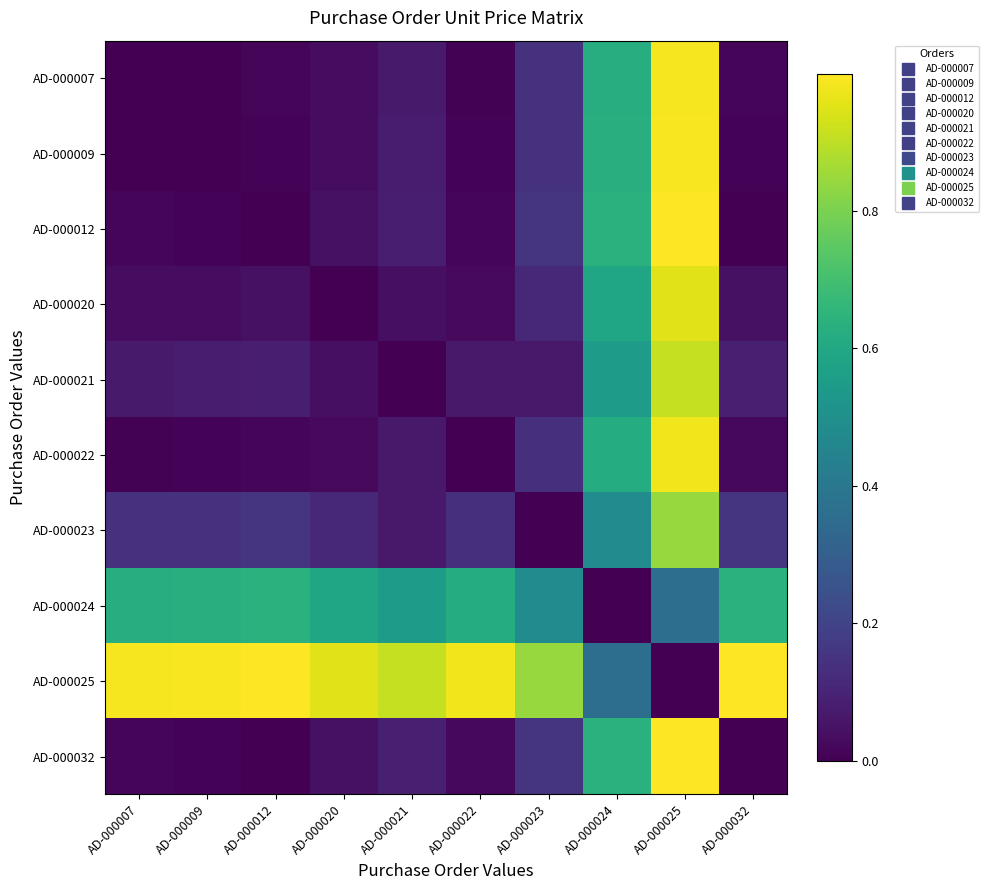

Which series has the largest total across all categories?

AD-000025